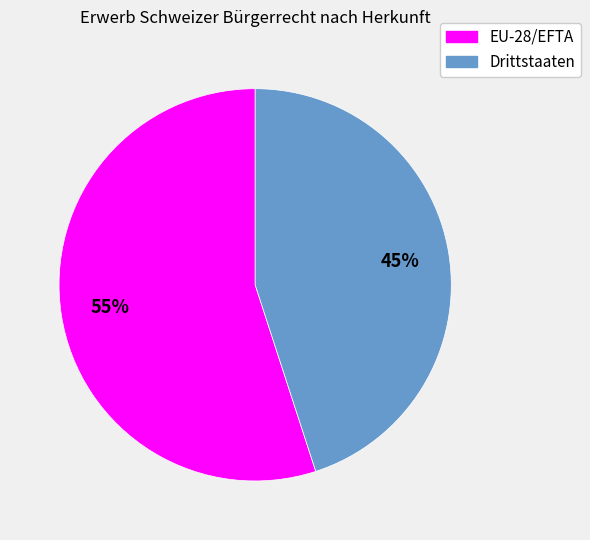

Does Drittstaaten represent more than half of the total?

No